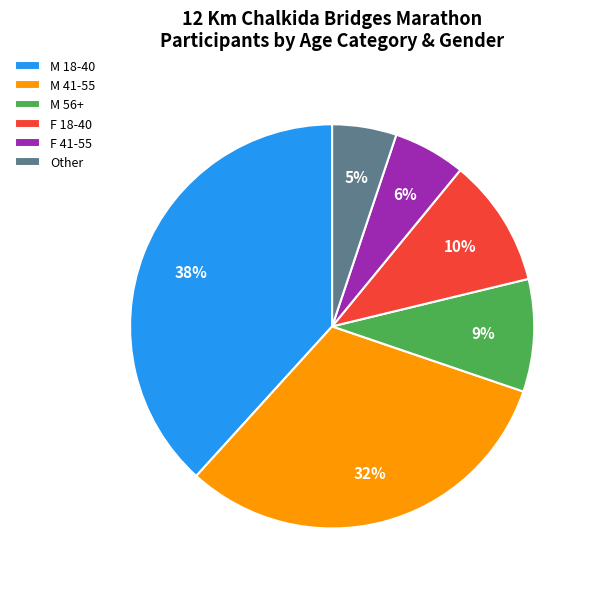

Is there any slice that represents more than half of the pie?

No